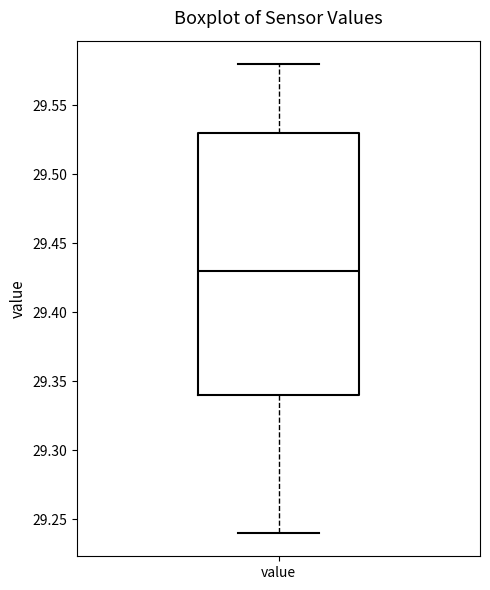

Where does the upper whisker of the box for value end on the y-axis? The values are not printed on the chart, so give them approximately, as read against the axis.

29.58